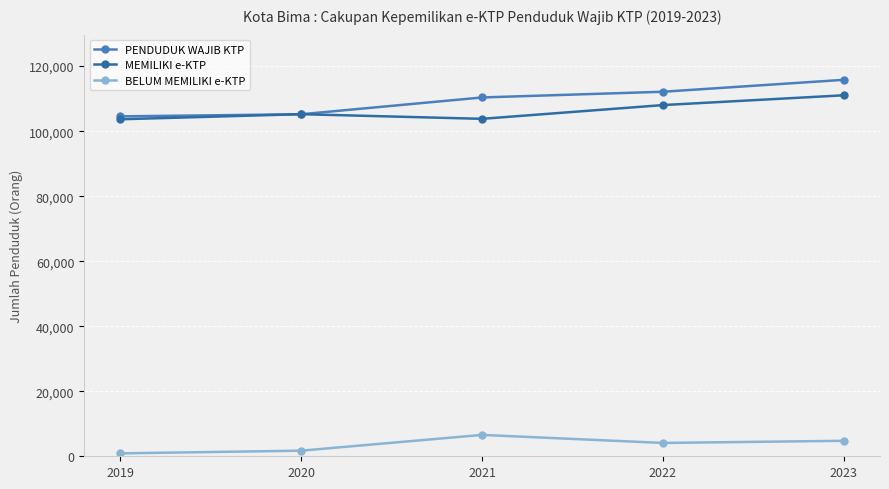

True or false: BELUM MEMILIKI e-KTP has more than 0 points higher than both neighbors.

True